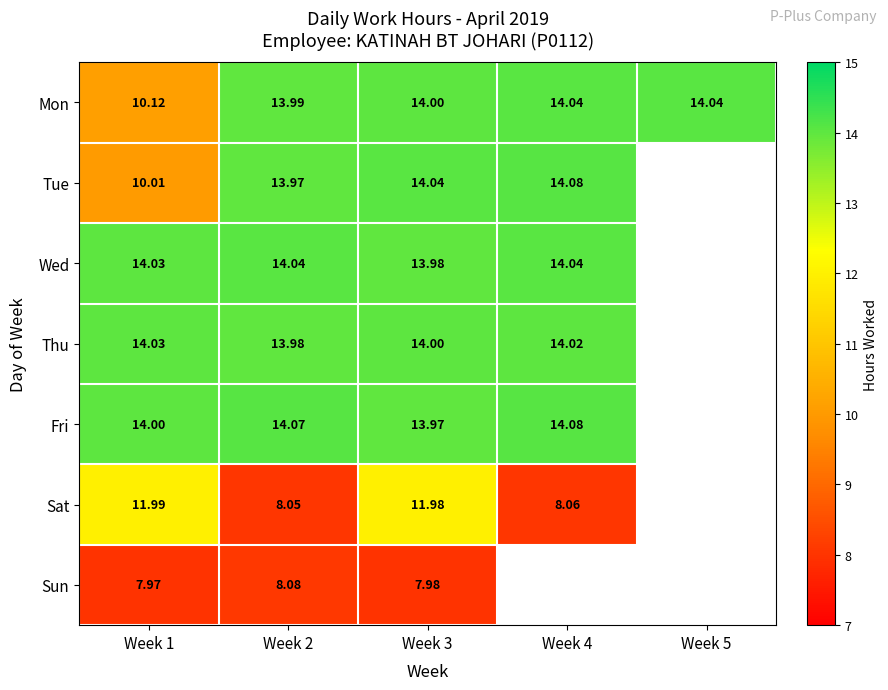

Is the value of Mon at Week 2 greater than the value of Wed at Week 4?

No